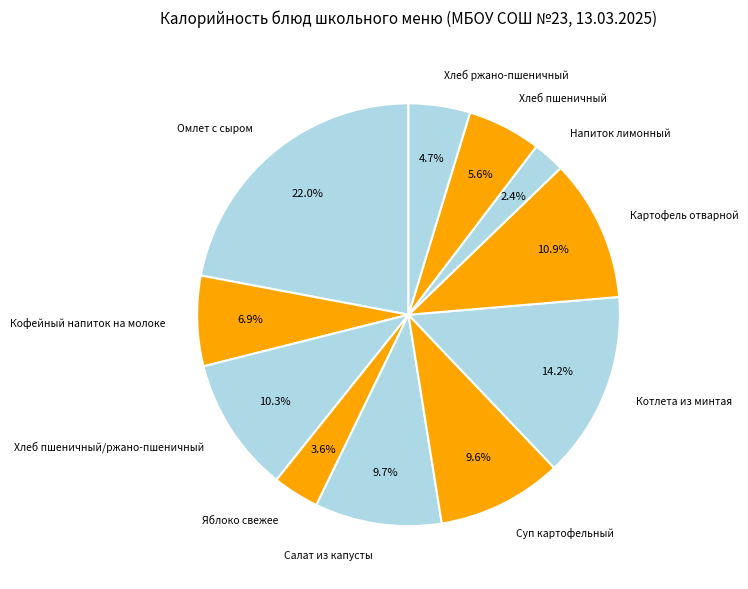

Count the number of slices in the pie.

11